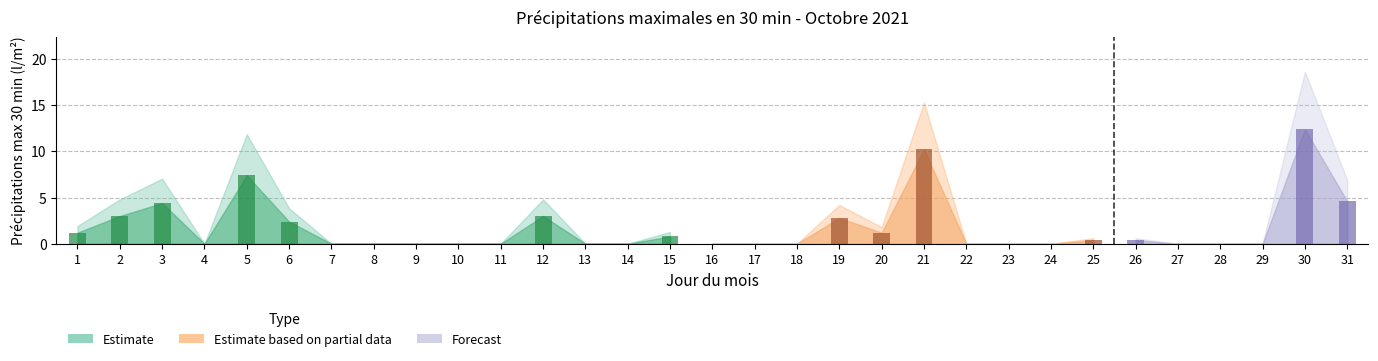

Is it true that the value at 13 is 0.0?

True